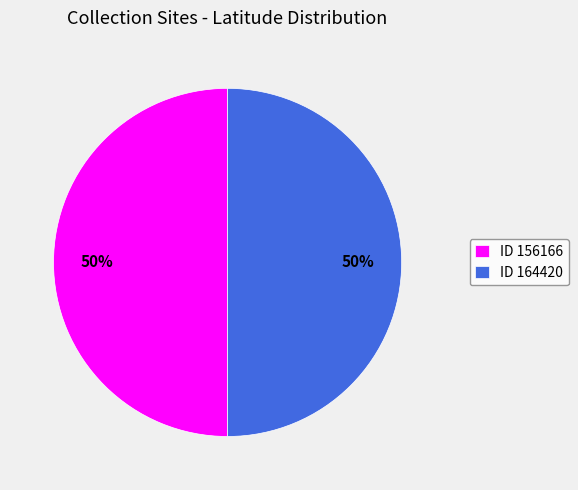

To the nearest percent, what is the average slice percentage?

50%